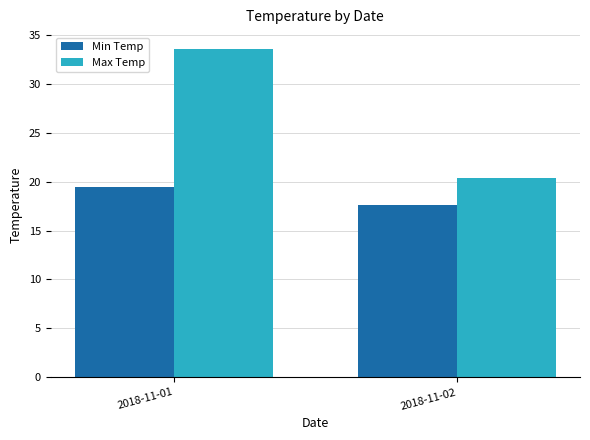

What are all the series names shown in the legend?

Min Temp, Max Temp